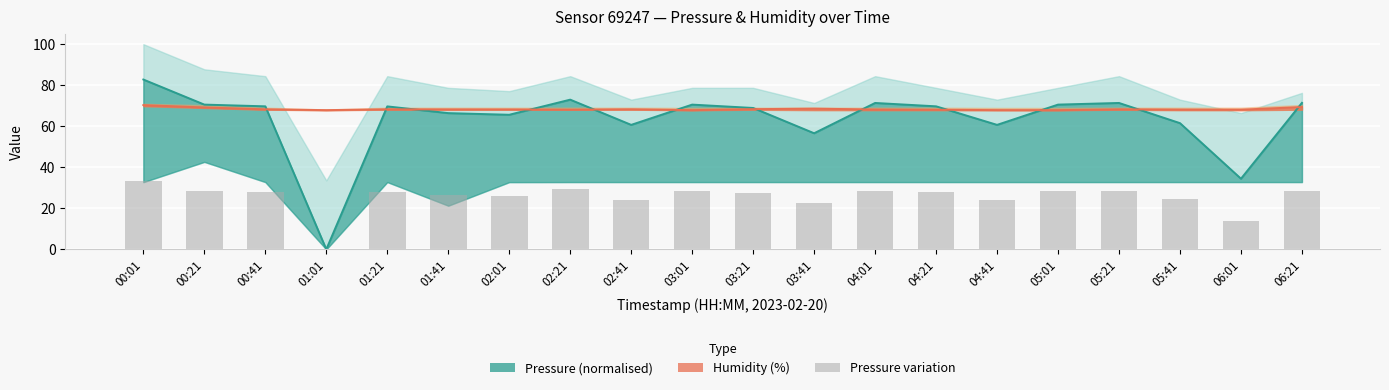

Does the chart contain stacked bars?

No